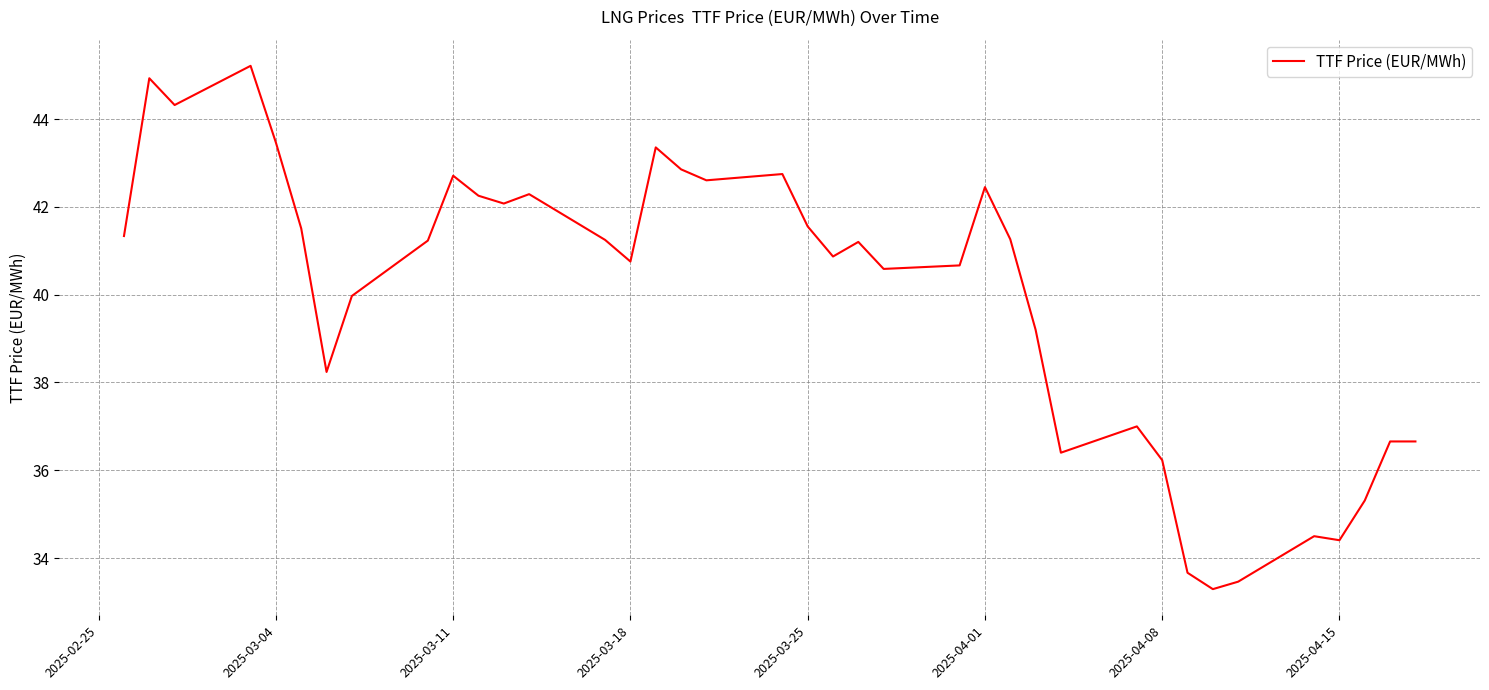

What is the maximum value shown in the chart?

45.2